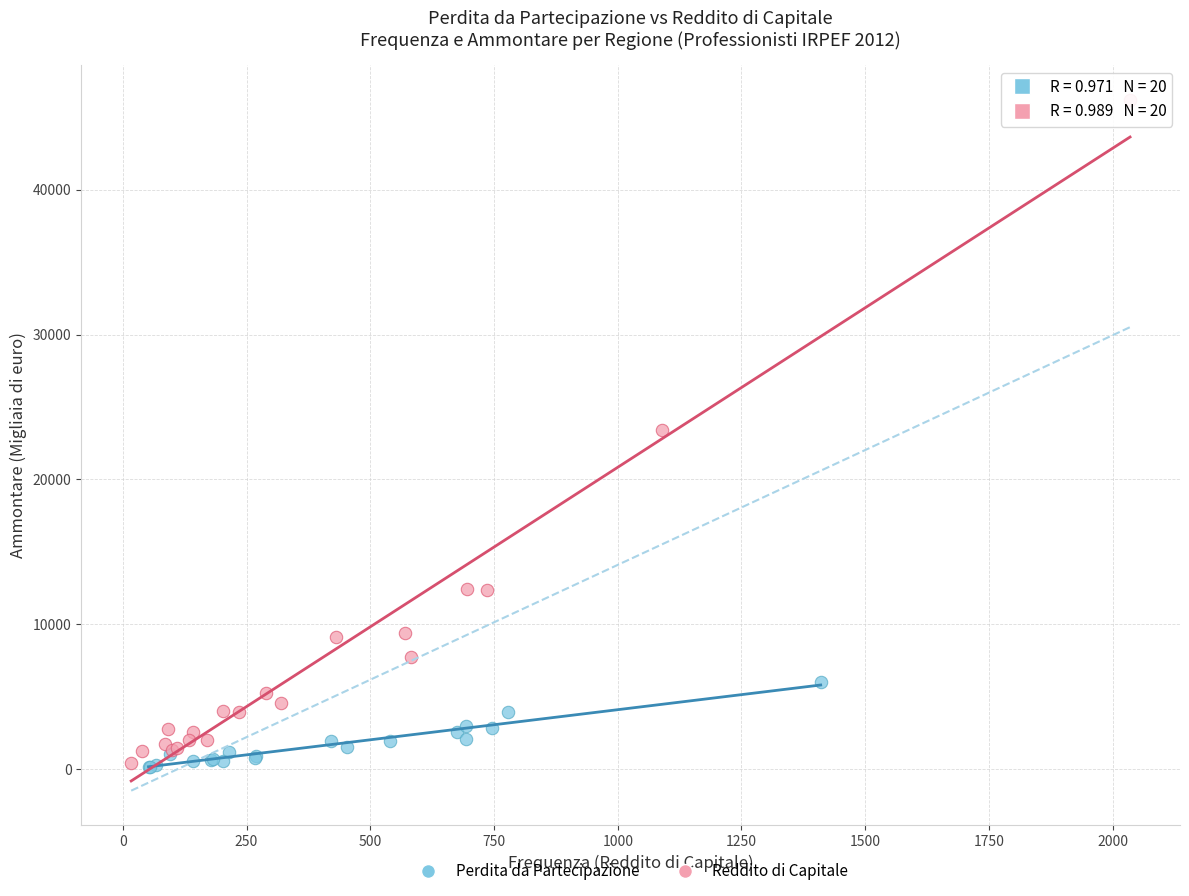

What are all the series names shown in the legend?

Perdita da Partecipazione, Reddito di Capitale